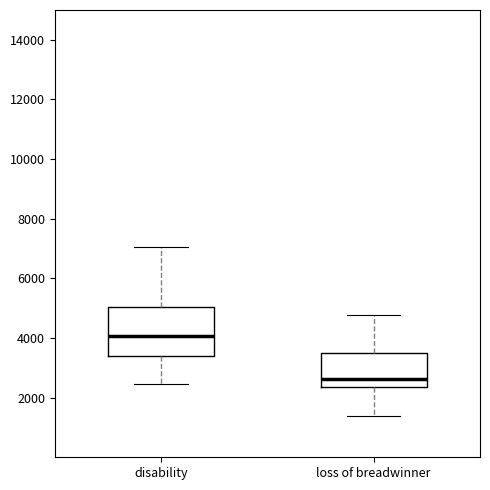

Which box is the tallest, from its lower edge to its upper edge?

disability